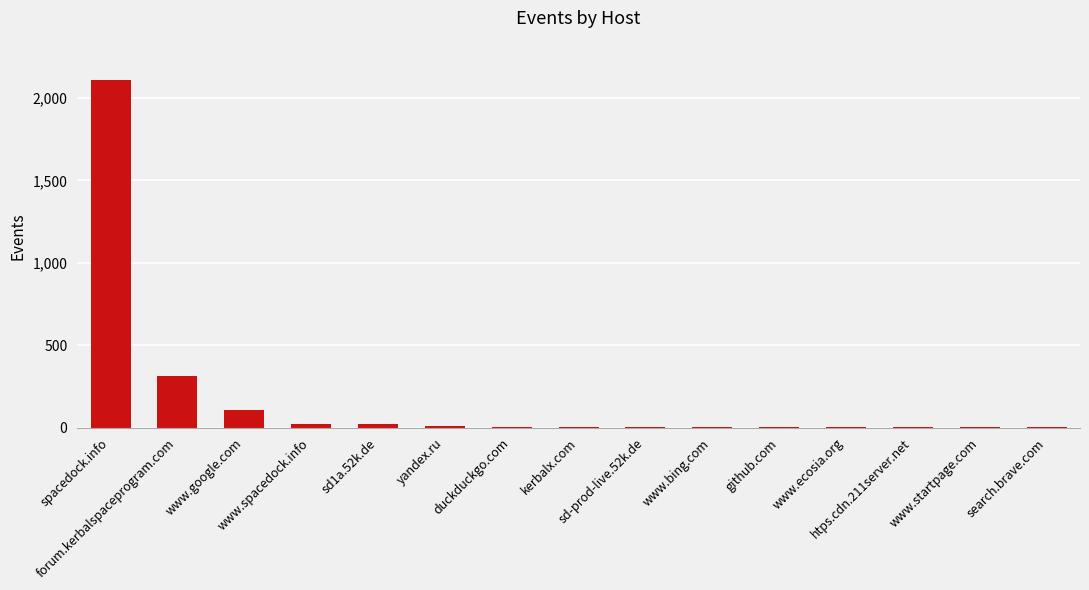

What is the maximum value shown in the chart?

2112